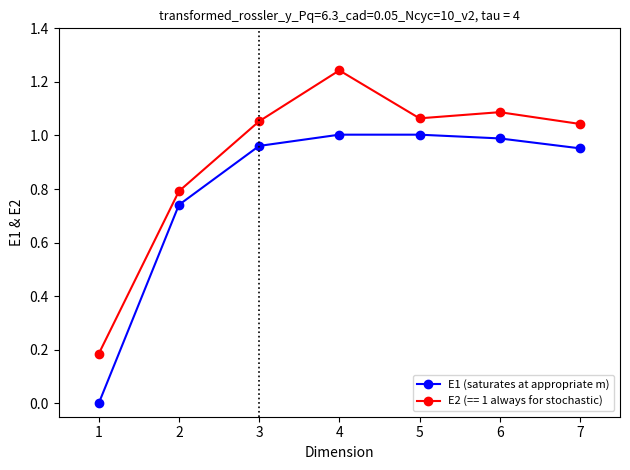

What is the sum of the E2 (== 1 always for stochastic) values at 2 and 3?

1.8